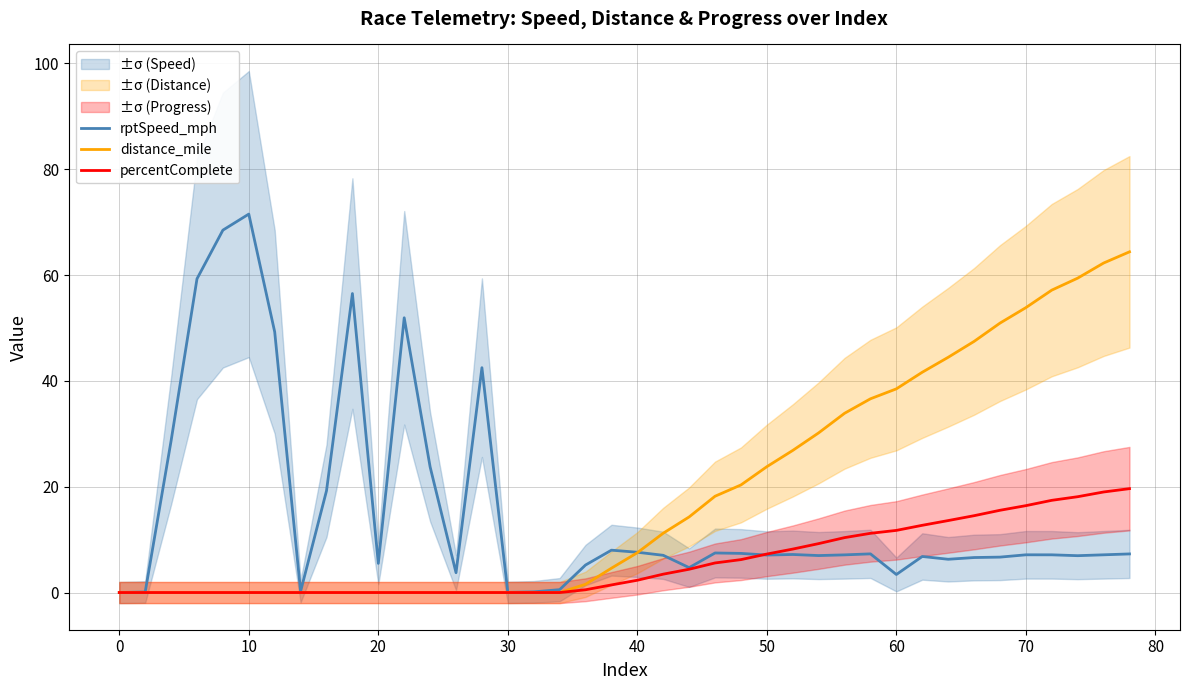

Is it true that percentComplete equals 16.7 at 60?

False